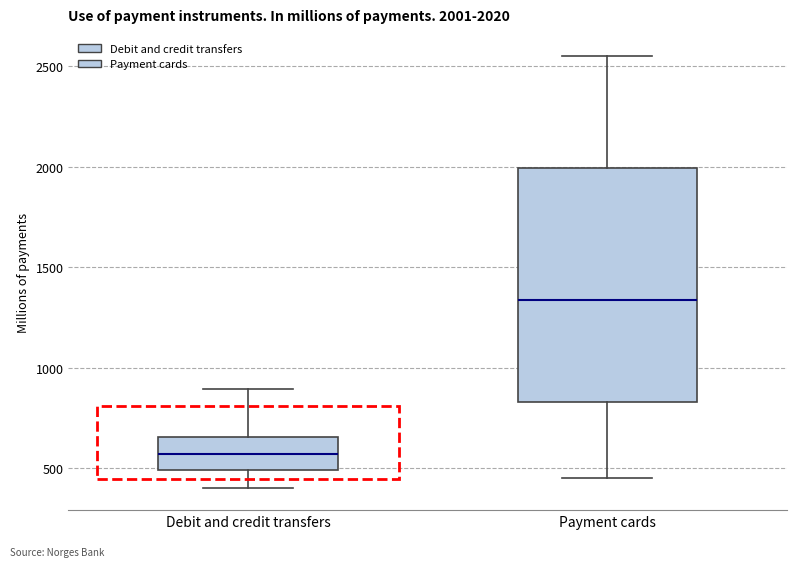

Which box is the tallest, from its lower edge to its upper edge?

Payment cards